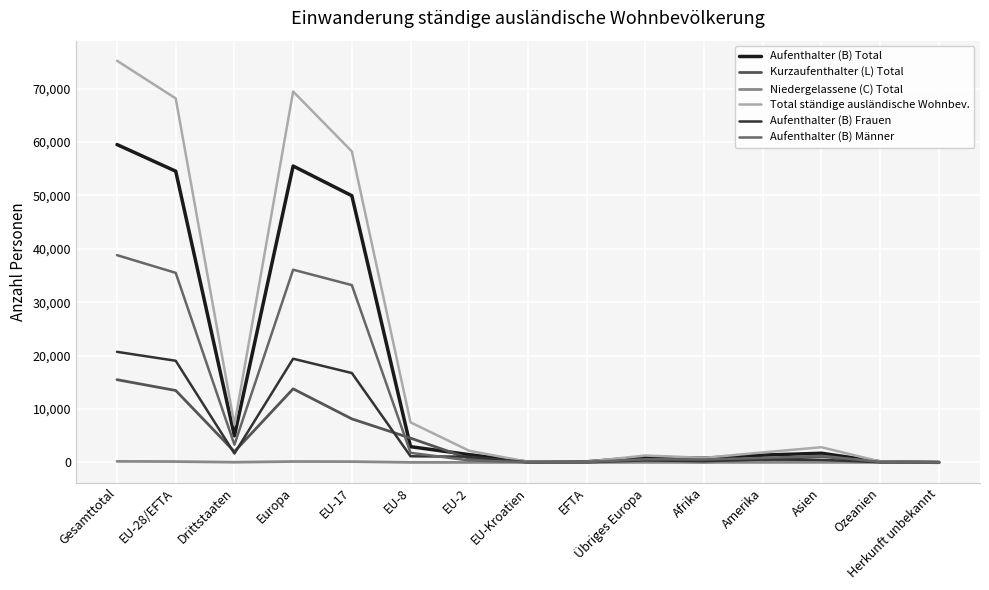

How many lines are shown in the chart?

6